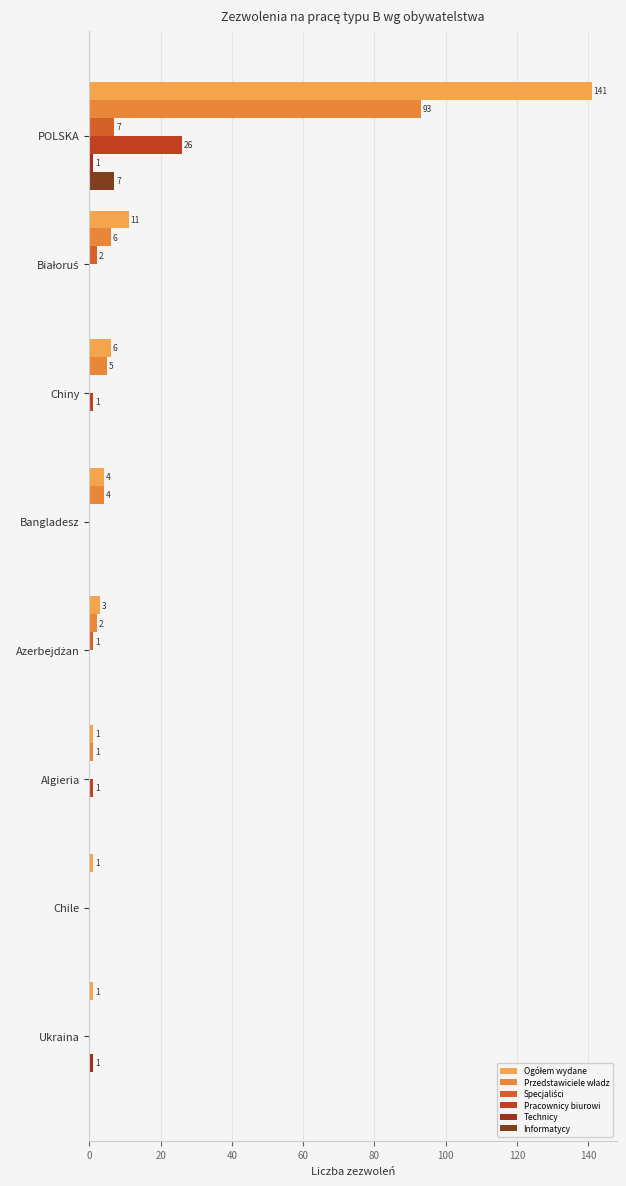

At how many categories does at least one series exceed 115?

1